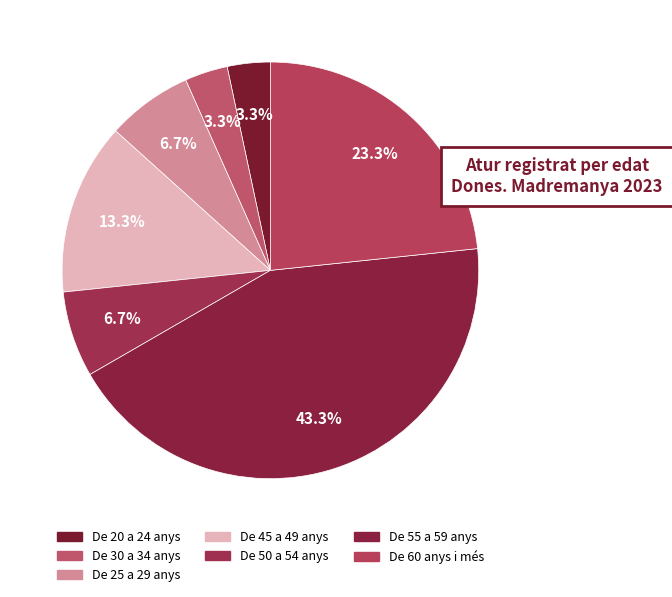

How many slices are in this pie chart?

7